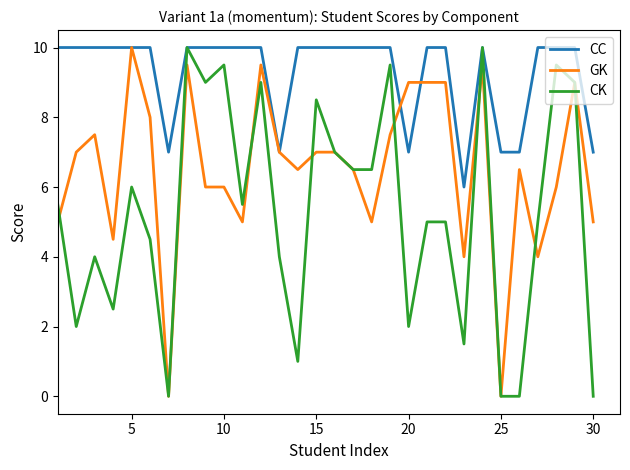

Which series has the largest total across all categories?

CC